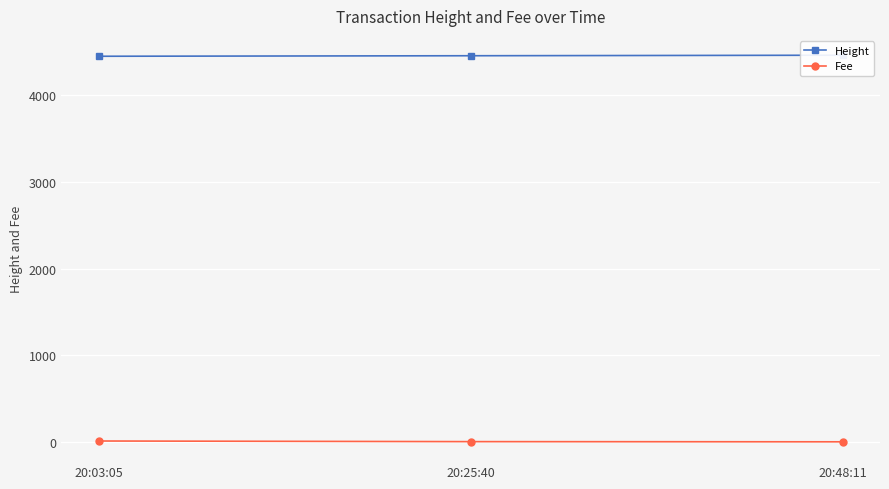

What value does the Fee series have at 20:25:40?

2.1